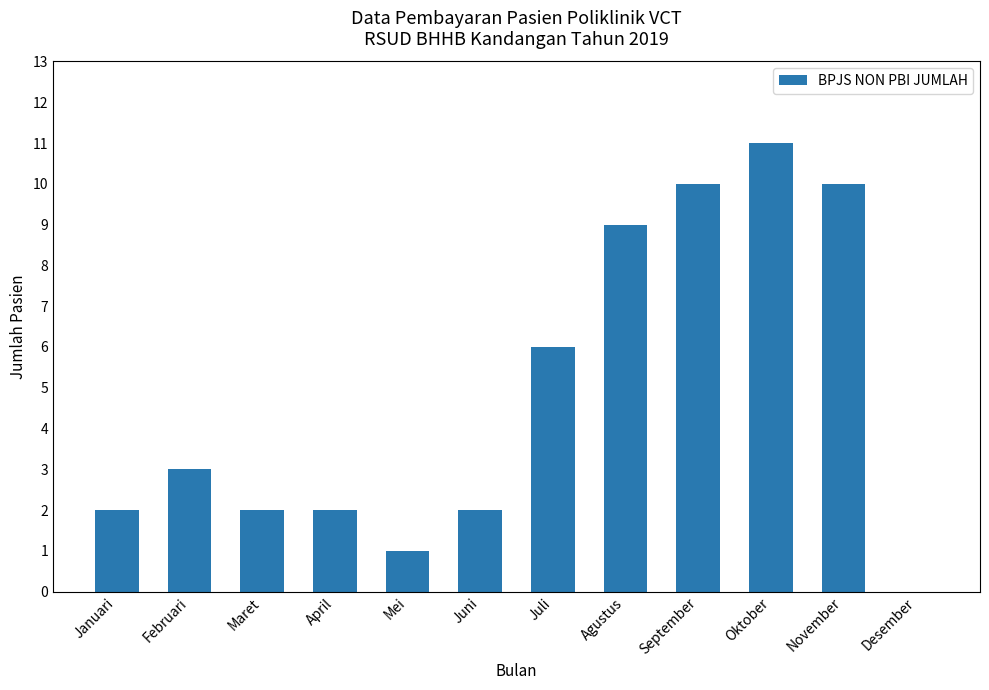

Approximately how many times larger is the value at September compared to Agustus?

1.1